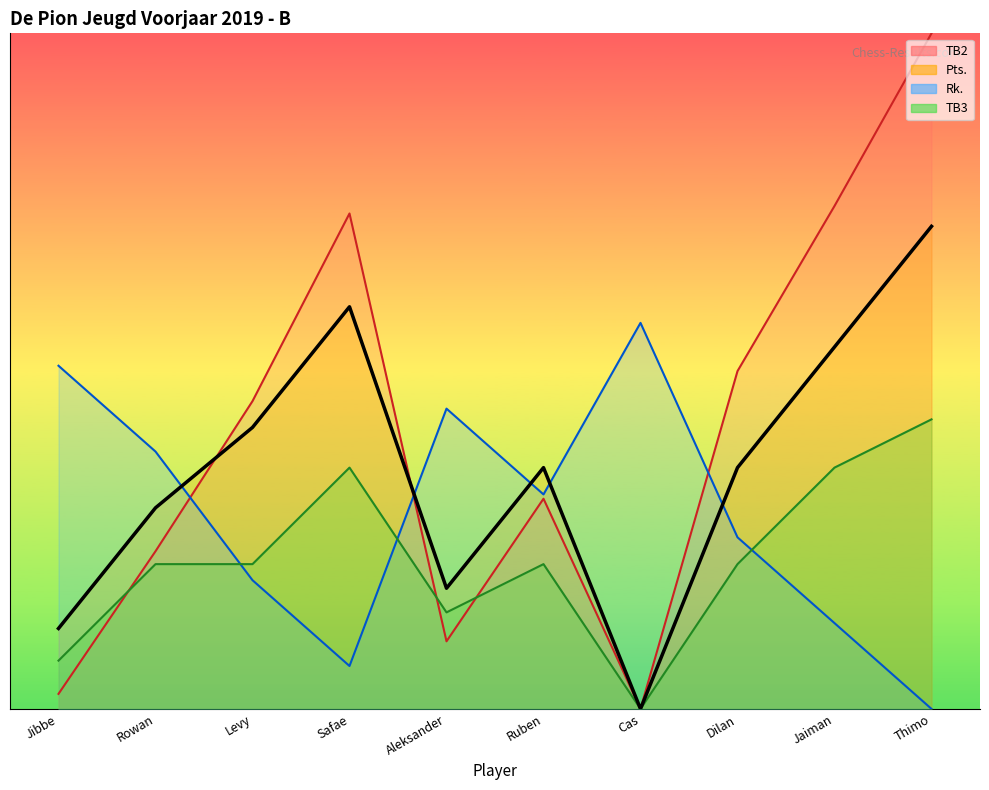

At how many categories does at least one series exceed 8?

10